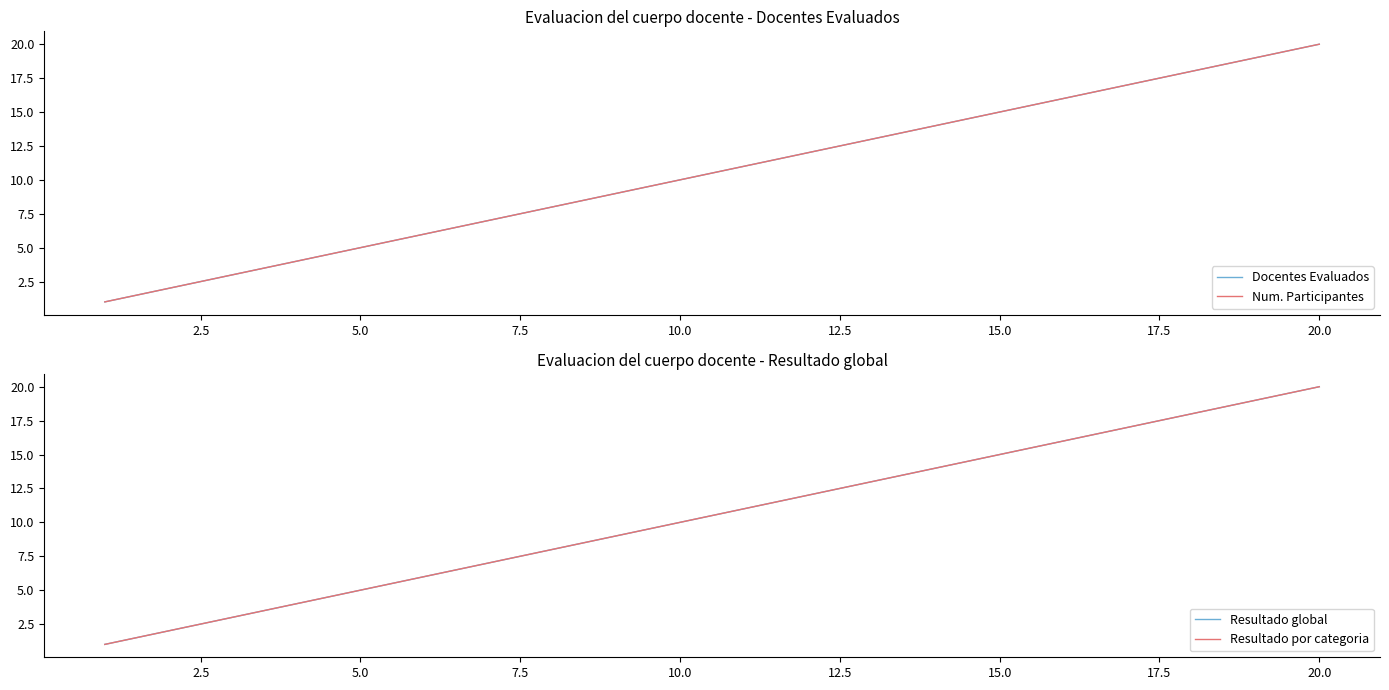

At which category is the sum across all series the highest?

20.0